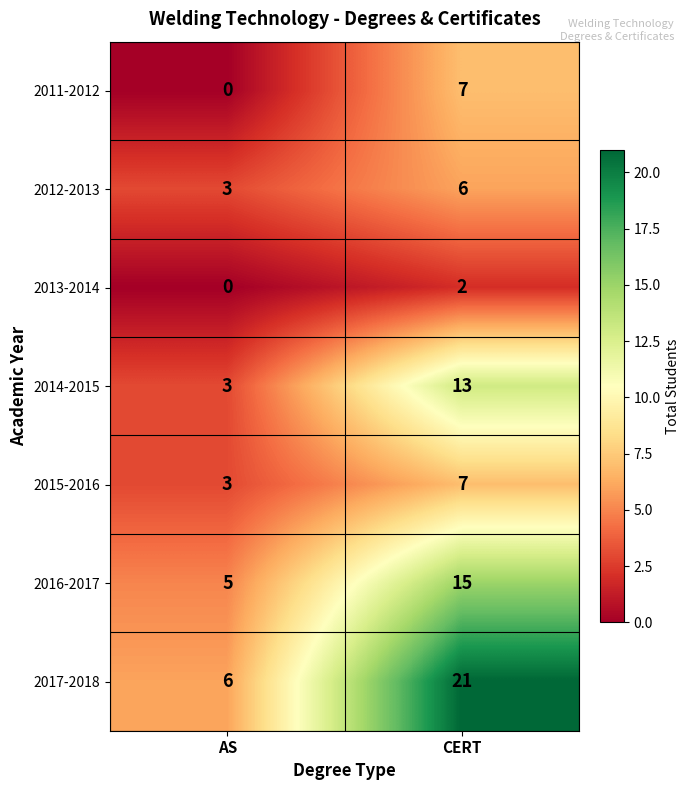

What is the spread (max minus min) of values at AS?

6